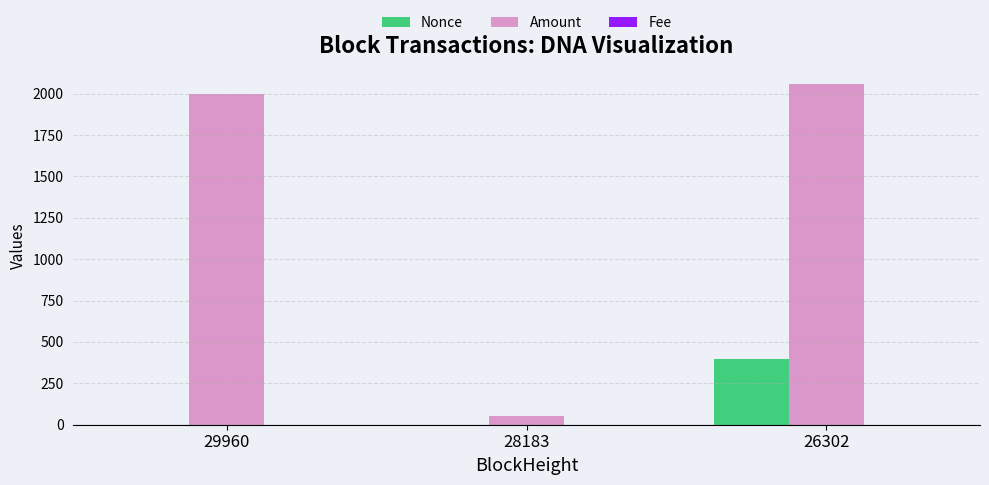

Is it true that Nonce equals 0.0 at 28183?

True